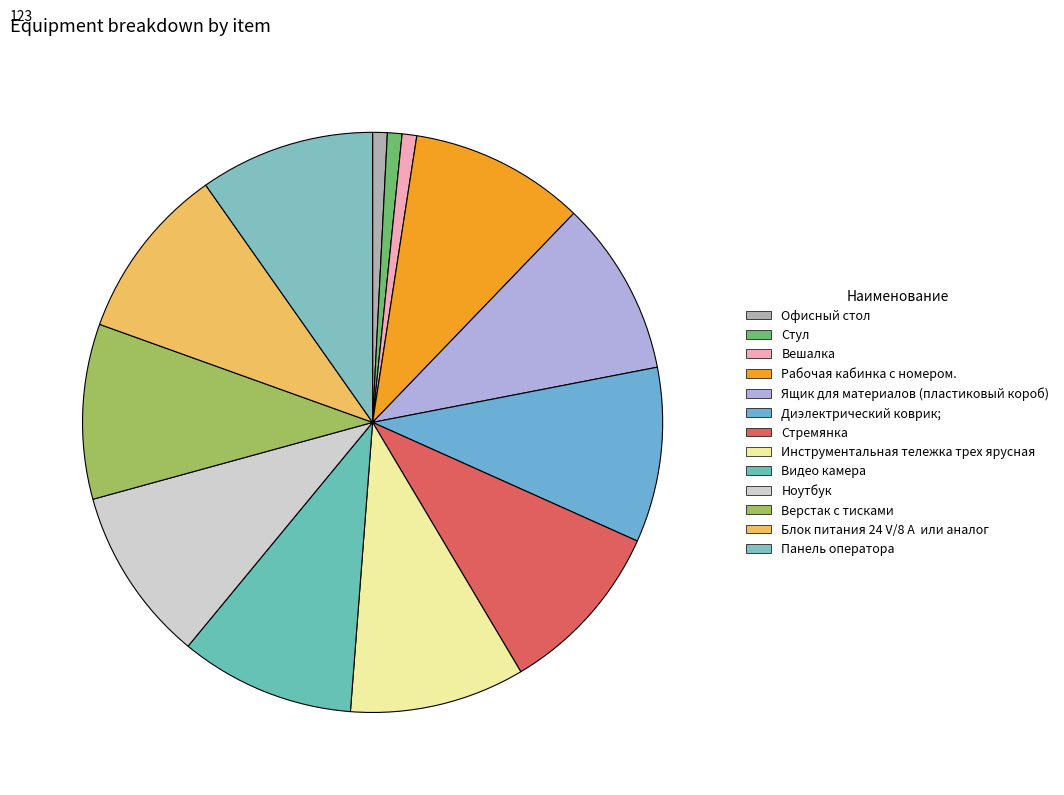

What is the ratio of the value at Видео камера to the value at Инструментальная тележка трех ярусная?

1.0